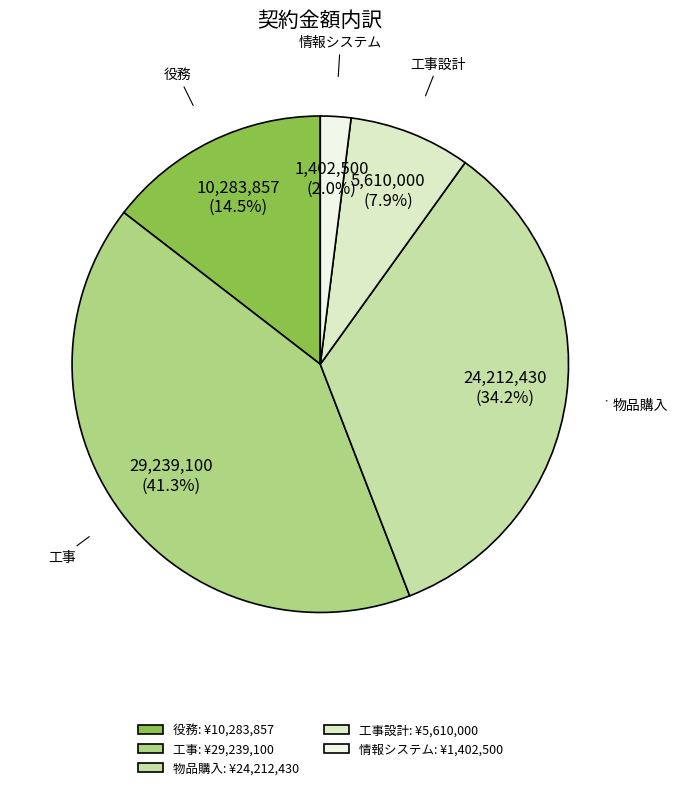

How many slices are in this pie chart?

5